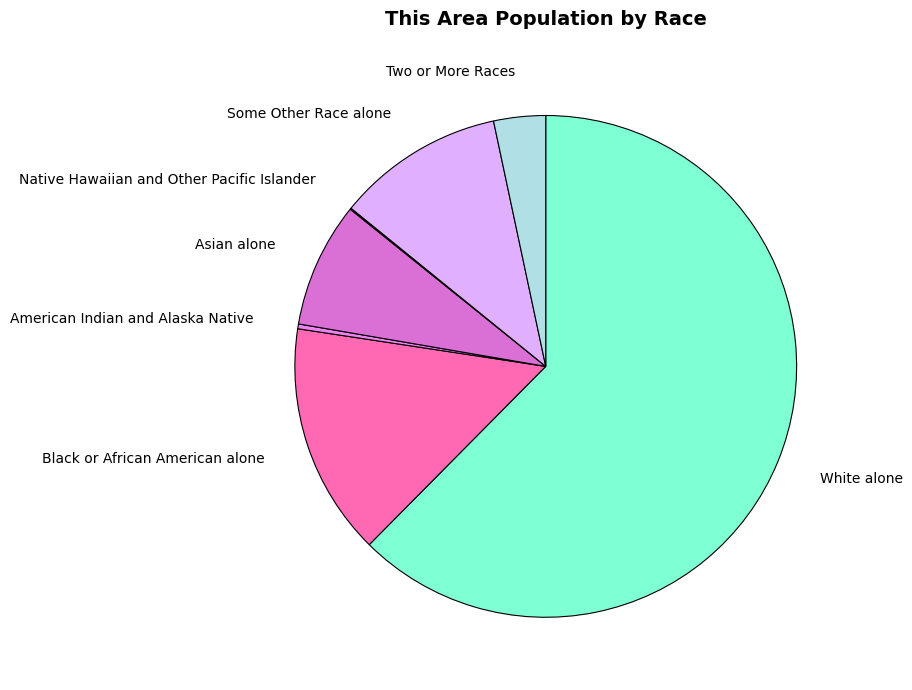

Which category has the biggest portion of the pie?

White alone